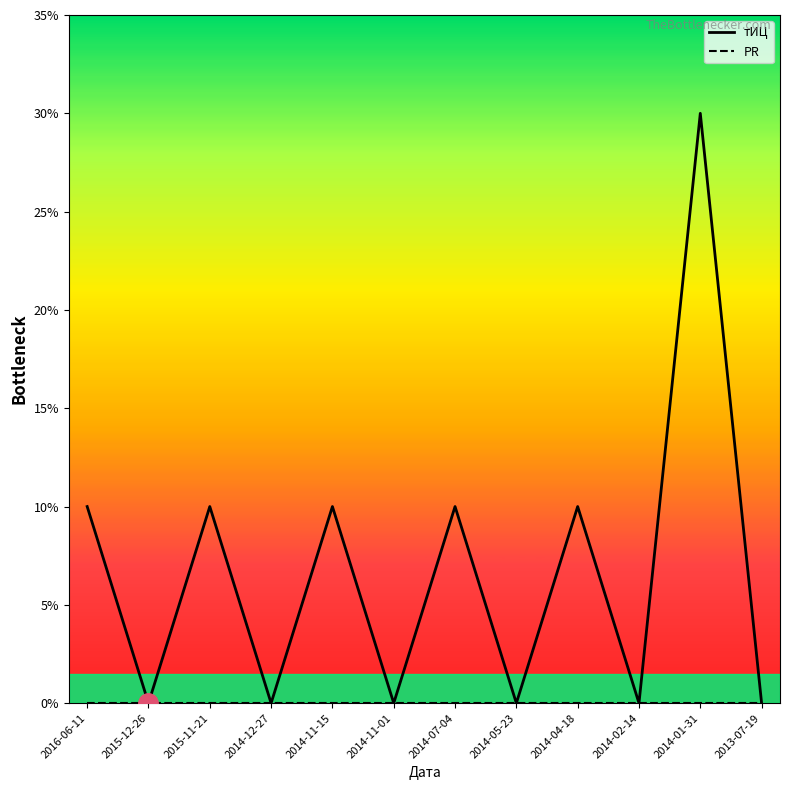

What is the highest value of the тИЦ series?

30